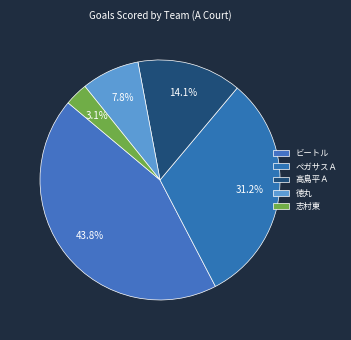

To the nearest percent, what is the difference between the ビートル and ペガサスＡ slice percentages?

13%